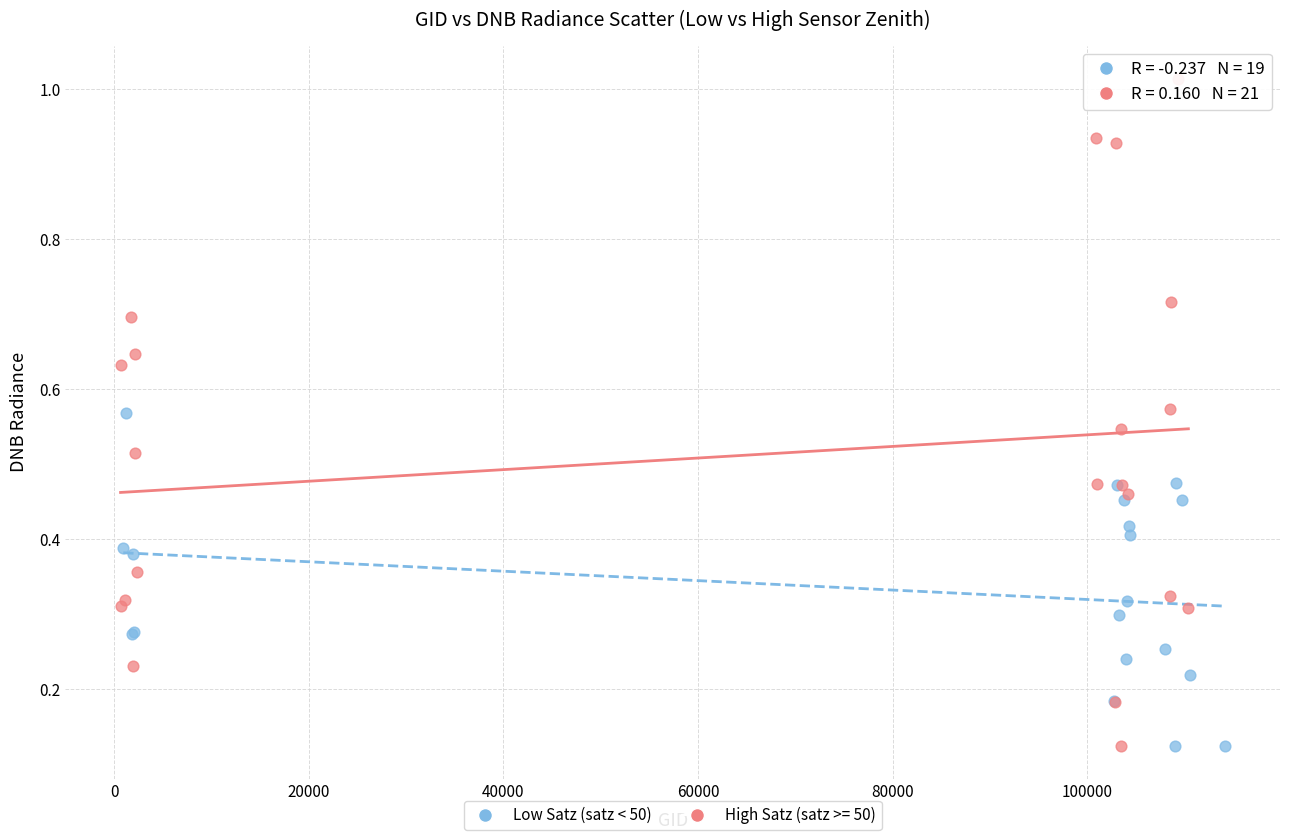

Which series has the largest Y range (max minus min)?

High Satz (satz >= 50)